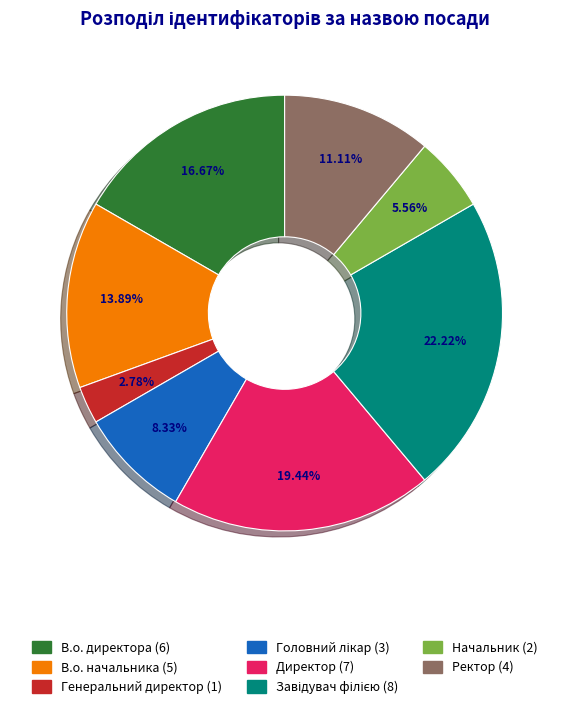

Which slice is the smallest?

Генеральний директор